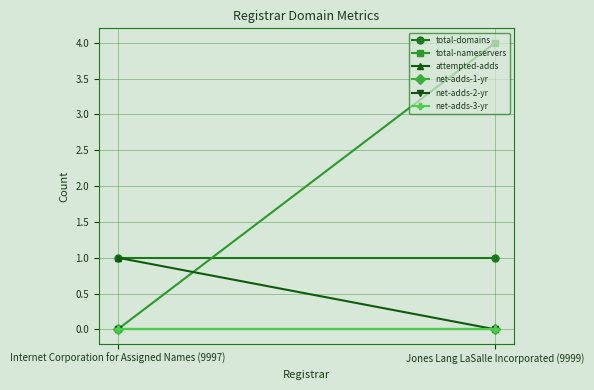

Rank the categories by net-adds-1-yr value from highest to lowest.

Internet Corporation for Assigned Names (9997), Jones Lang LaSalle Incorporated (9999)